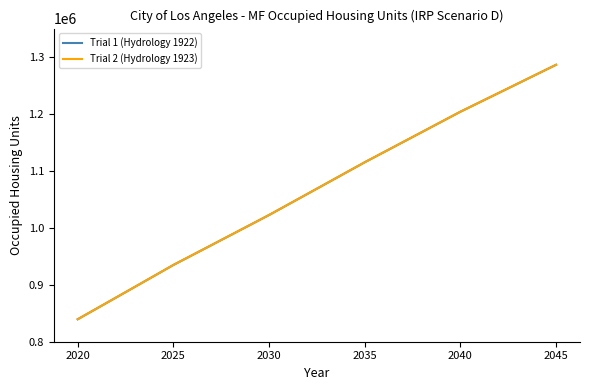

Where is Trial 2 (Hydrology 1923) nearest to the value 1062944?

12